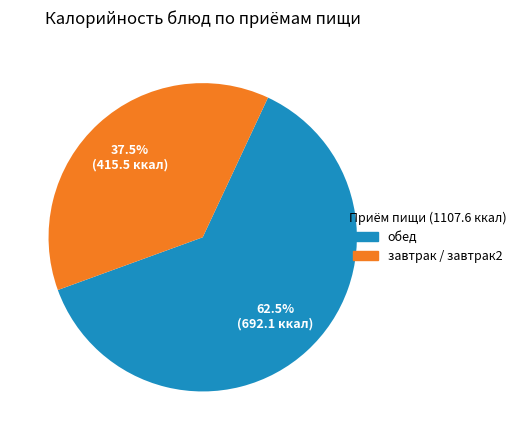

Is there any slice that represents more than half of the pie?

Yes